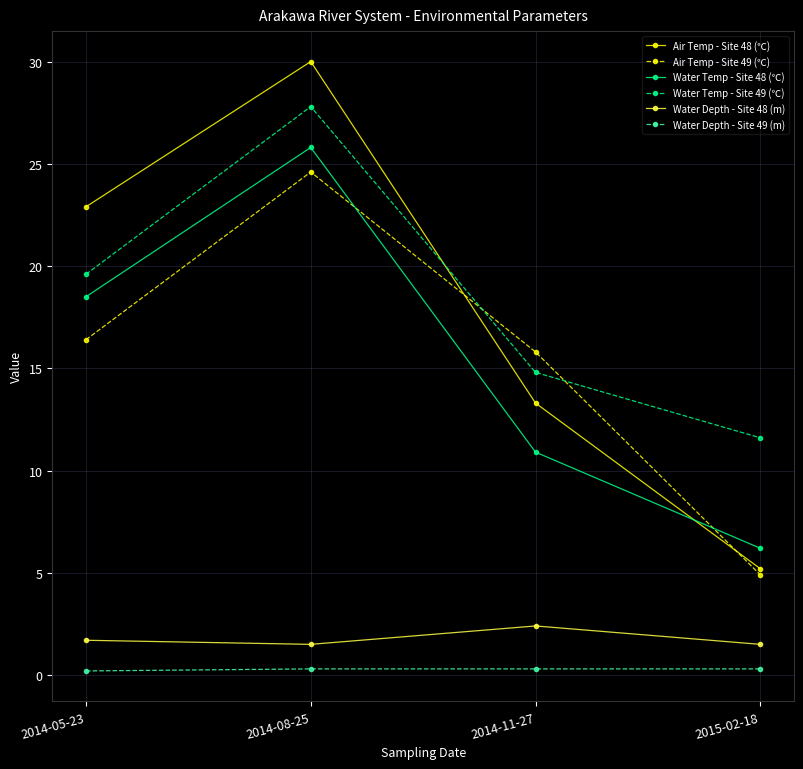

At 2014-08-25, list the series in order from smallest to largest.

Water Depth - Site 49 (m), Water Depth - Site 48 (m), Air Temp - Site 49 (℃), Water Temp - Site 48 (℃), Water Temp - Site 49 (℃), Air Temp - Site 48 (℃)